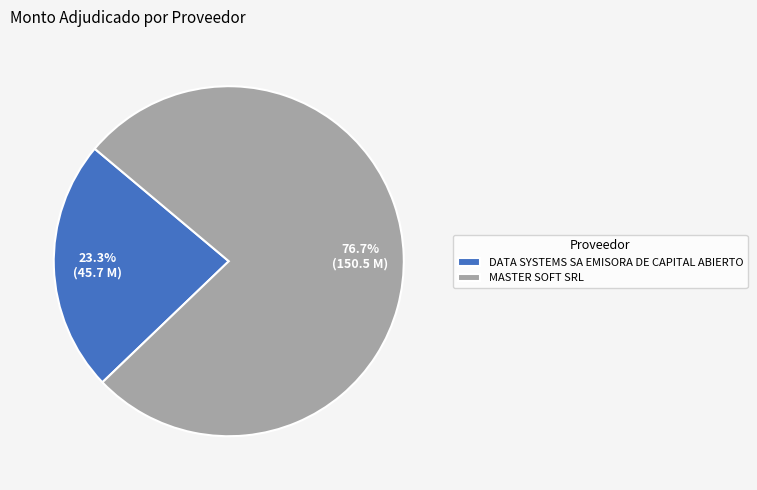

Between MASTER SOFT SRL and DATA SYSTEMS SA EMISORA DE CAPITAL ABIERTO, which is larger?

MASTER SOFT SRL